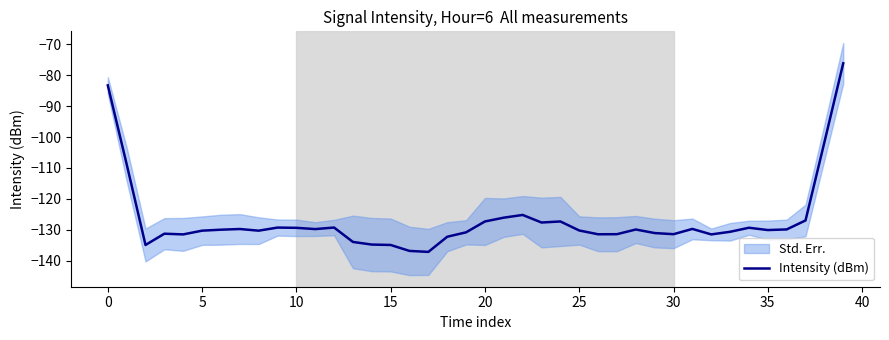

Reading left to right, list all the values displayed in this chart.

-83.3	-108.8	-134.9	-131.2	-131.5	-130.3	-129.9	-129.7	-130.3	-129.3	-129.3	-129.7	-129.2	-133.9	-134.8	-134.9	-136.8	-137.1	-132.2	-130.8	-127.3	-126.1	-125.2	-127.6	-127.3	-130.2	-131.4	-131.4	-129.9	-131.0	-131.4	-129.7	-131.5	-130.6	-129.3	-130.1	-129.9	-127.0	-101.7	-76.1